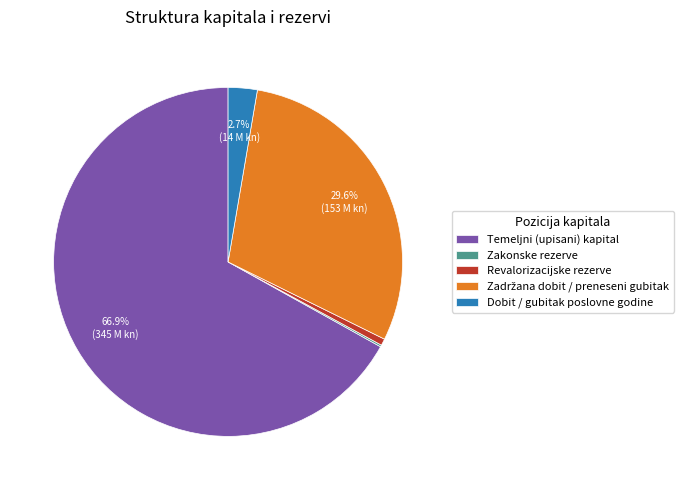

What is the largest slice in the pie chart?

Temeljni (upisani) kapital